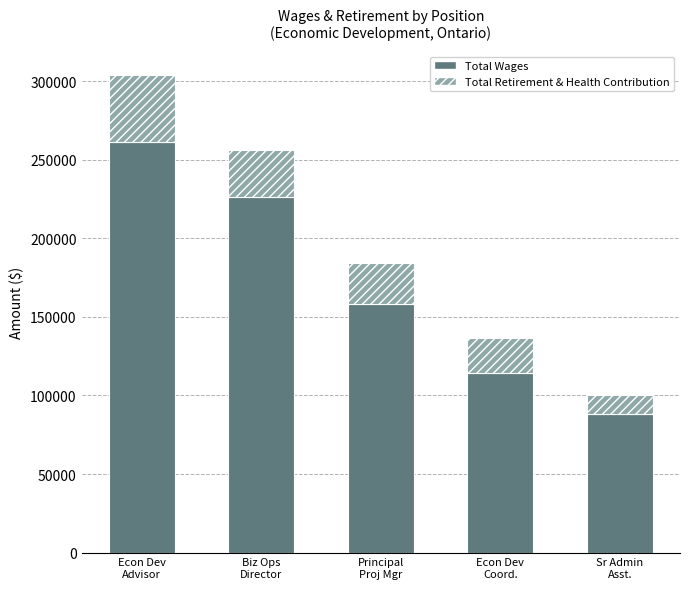

Are the bars grouped side by side (vs. stacked)?

No